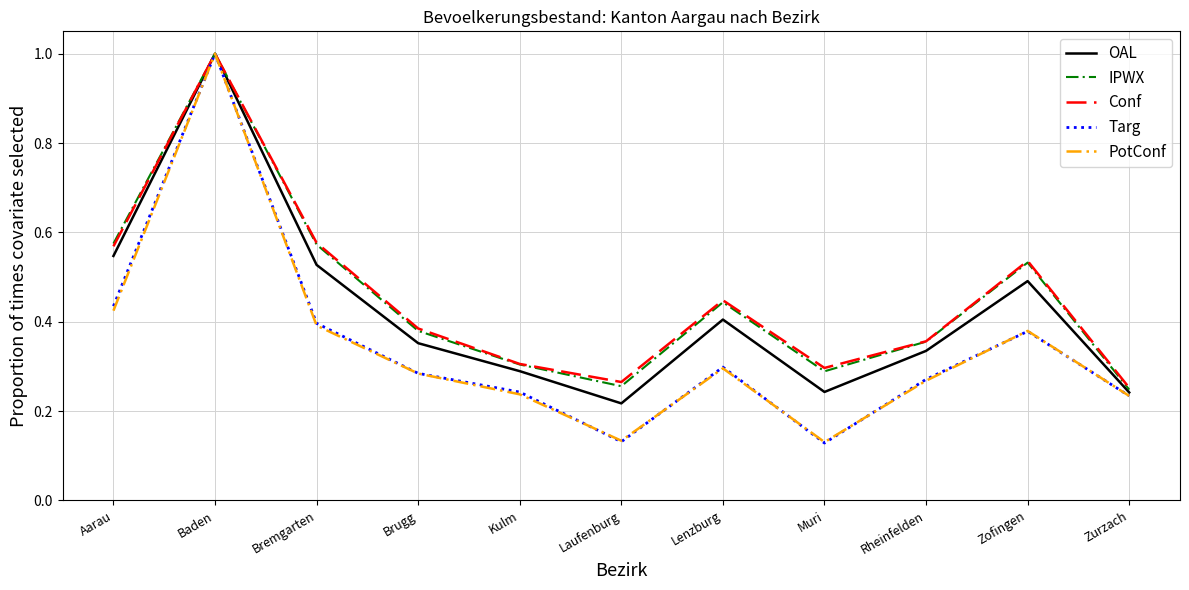

How many lines are shown in the chart?

5